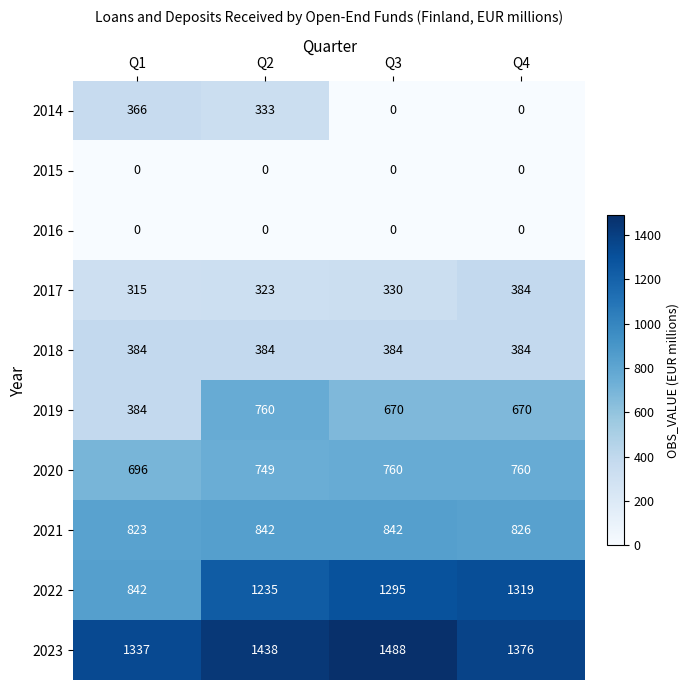

True or false: 2014 has a value of 0 at Q3.

True